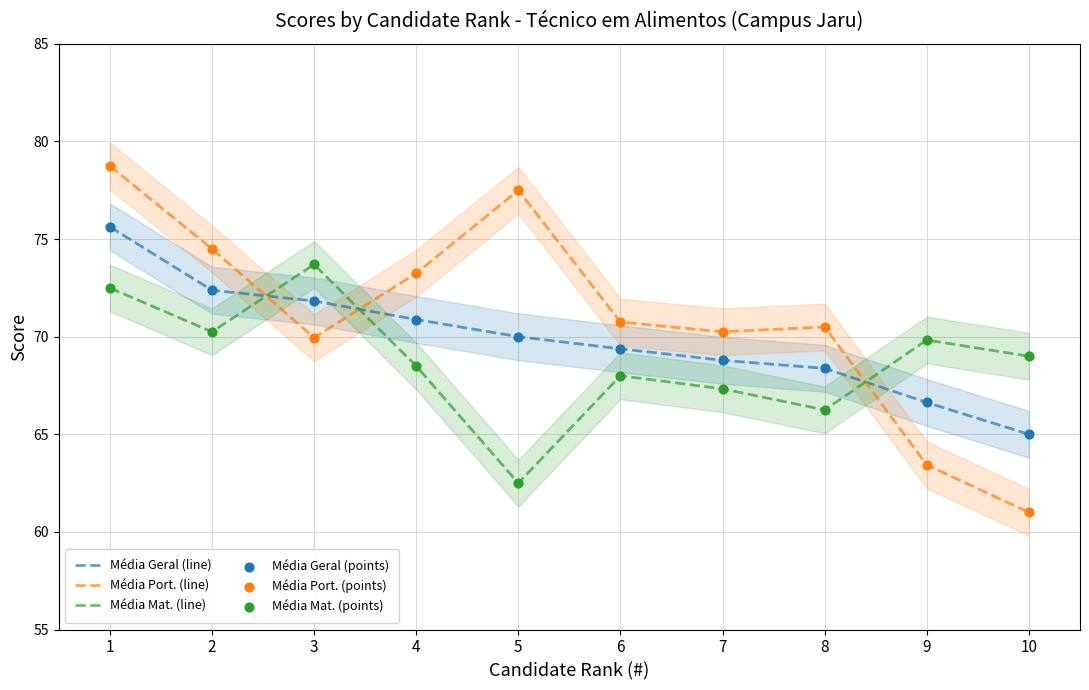

Which series has the largest total across all categories?

Média Port. (line)